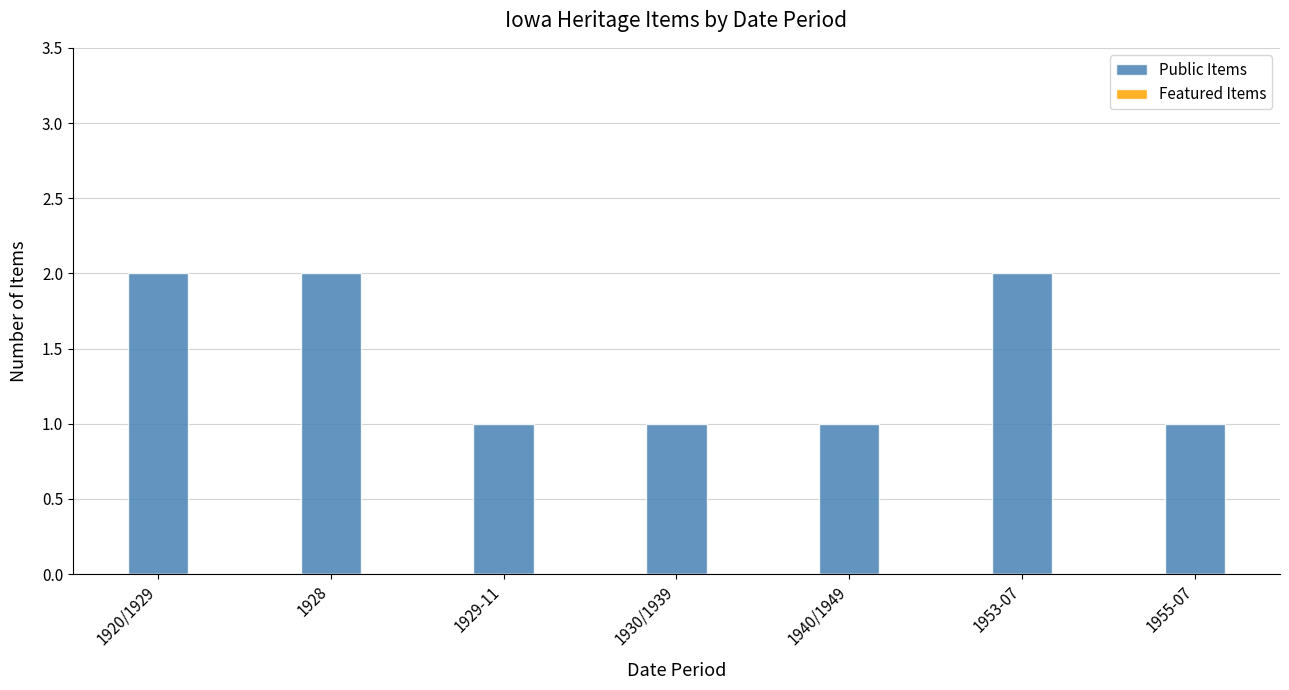

What is the sum of the values at 1953-07 and 1940/1949?

3